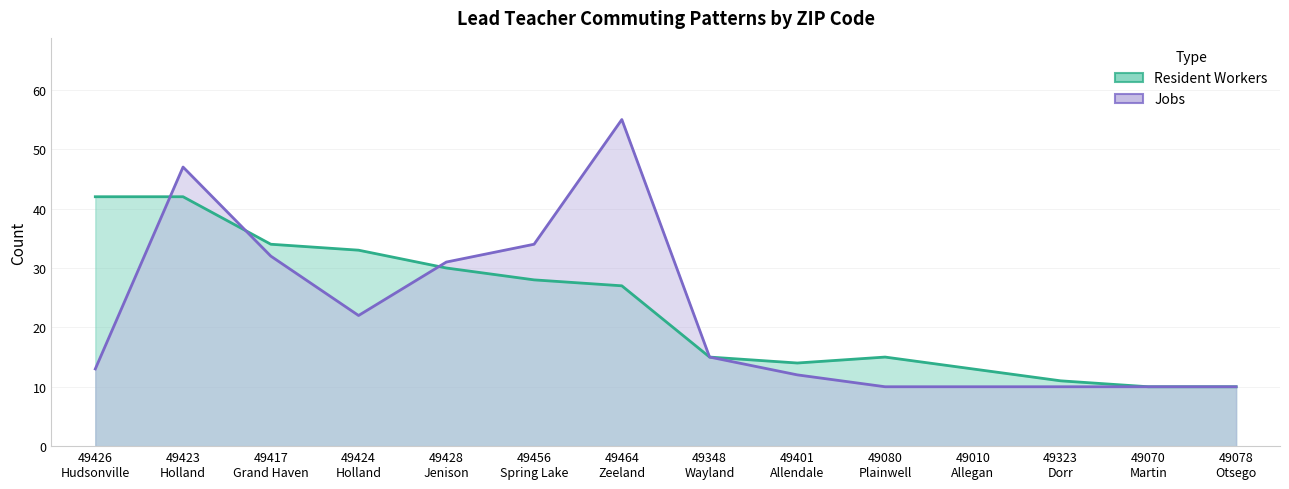

The value of Resident Workers at 49010
Allegan is 4. True or false?

False